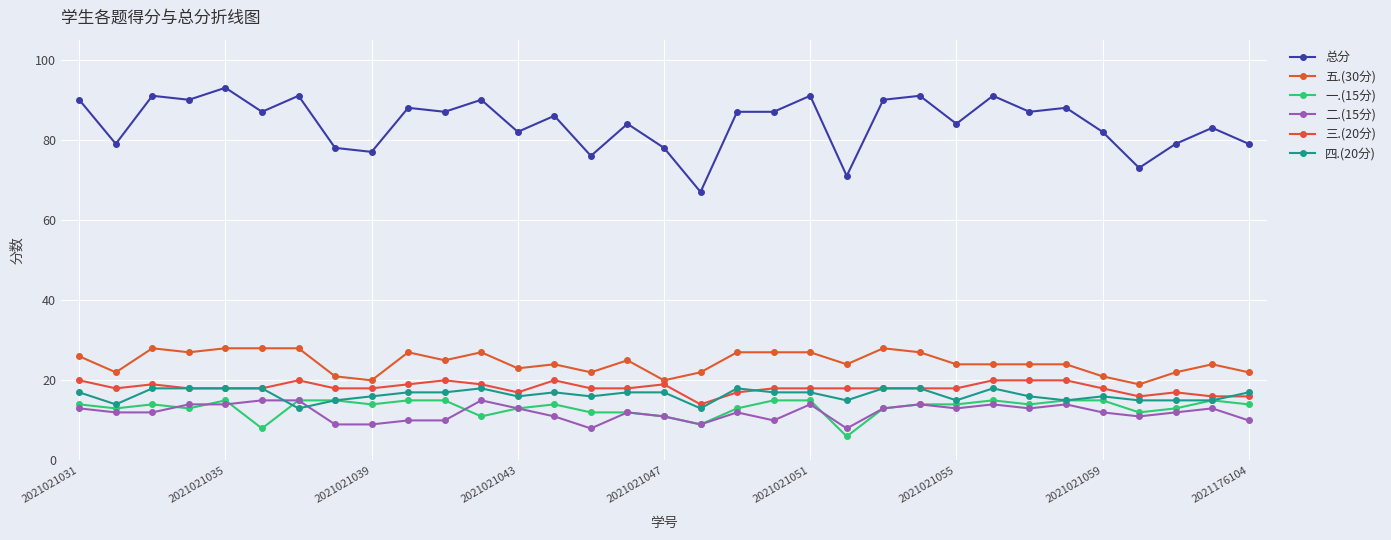

Does the chart display data point markers on the line(s)?

Yes